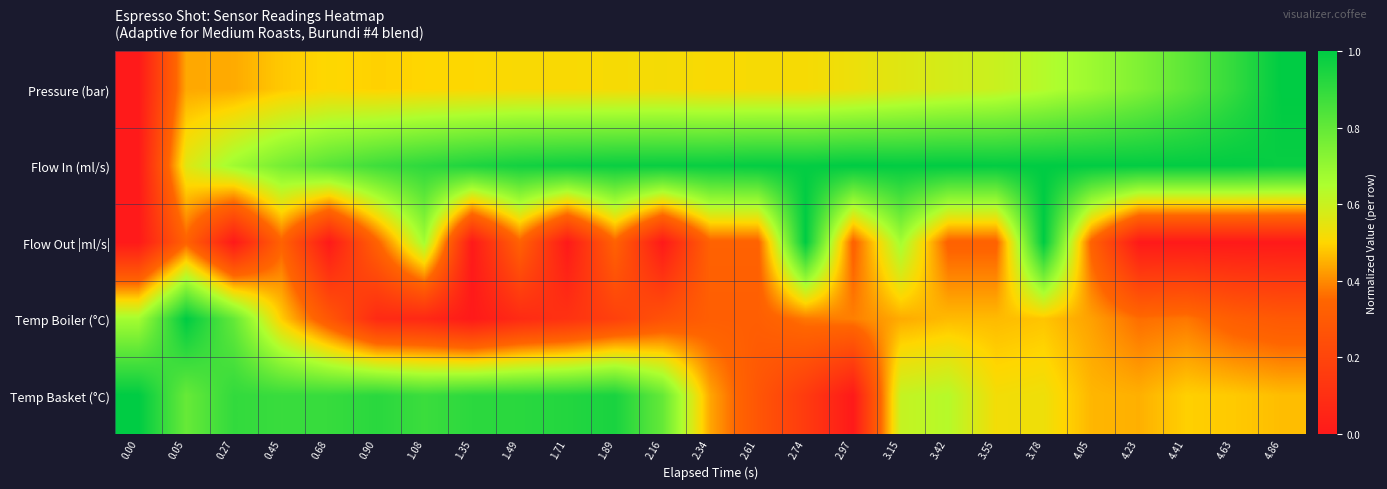

What is the spread (max minus min) of values at 1.35?

0.9